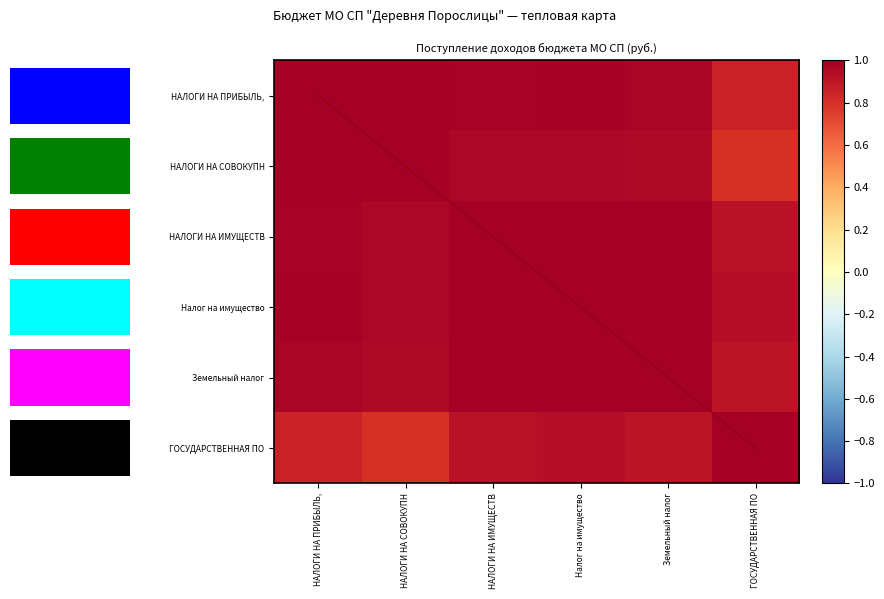

What is the greatest value displayed?

1.0